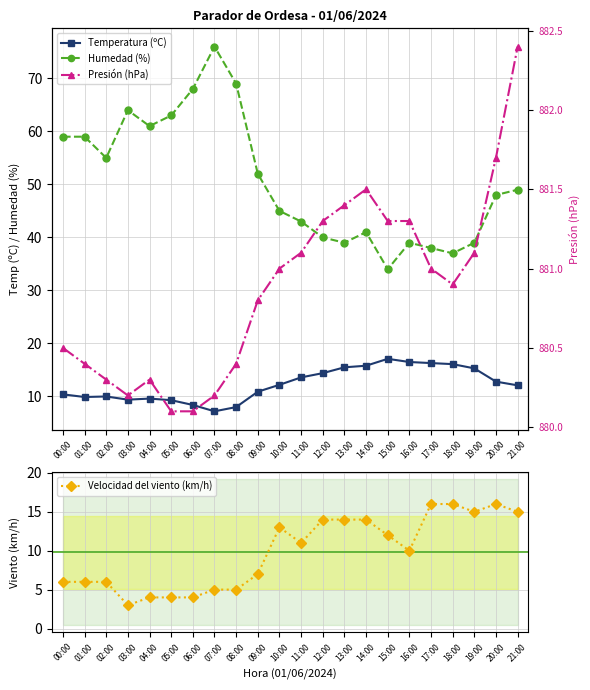

Which series has the largest total across all categories?

Presión (hPa)